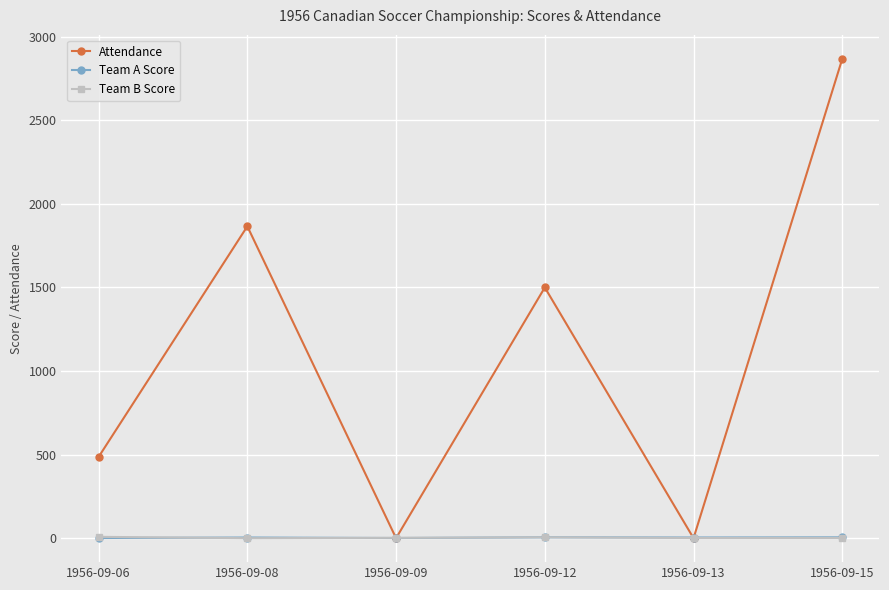

What is the greatest value displayed?

2868